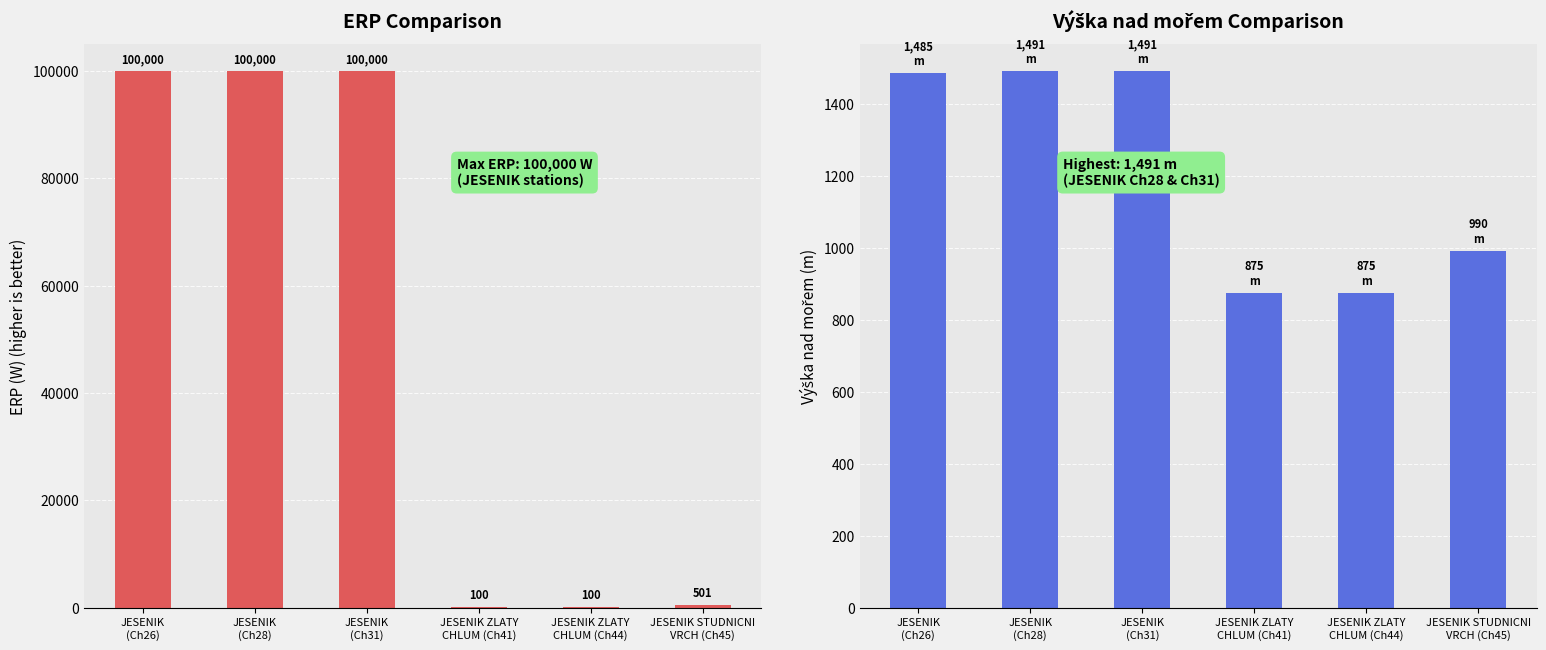

What is the lowest value of the ERP series?

100